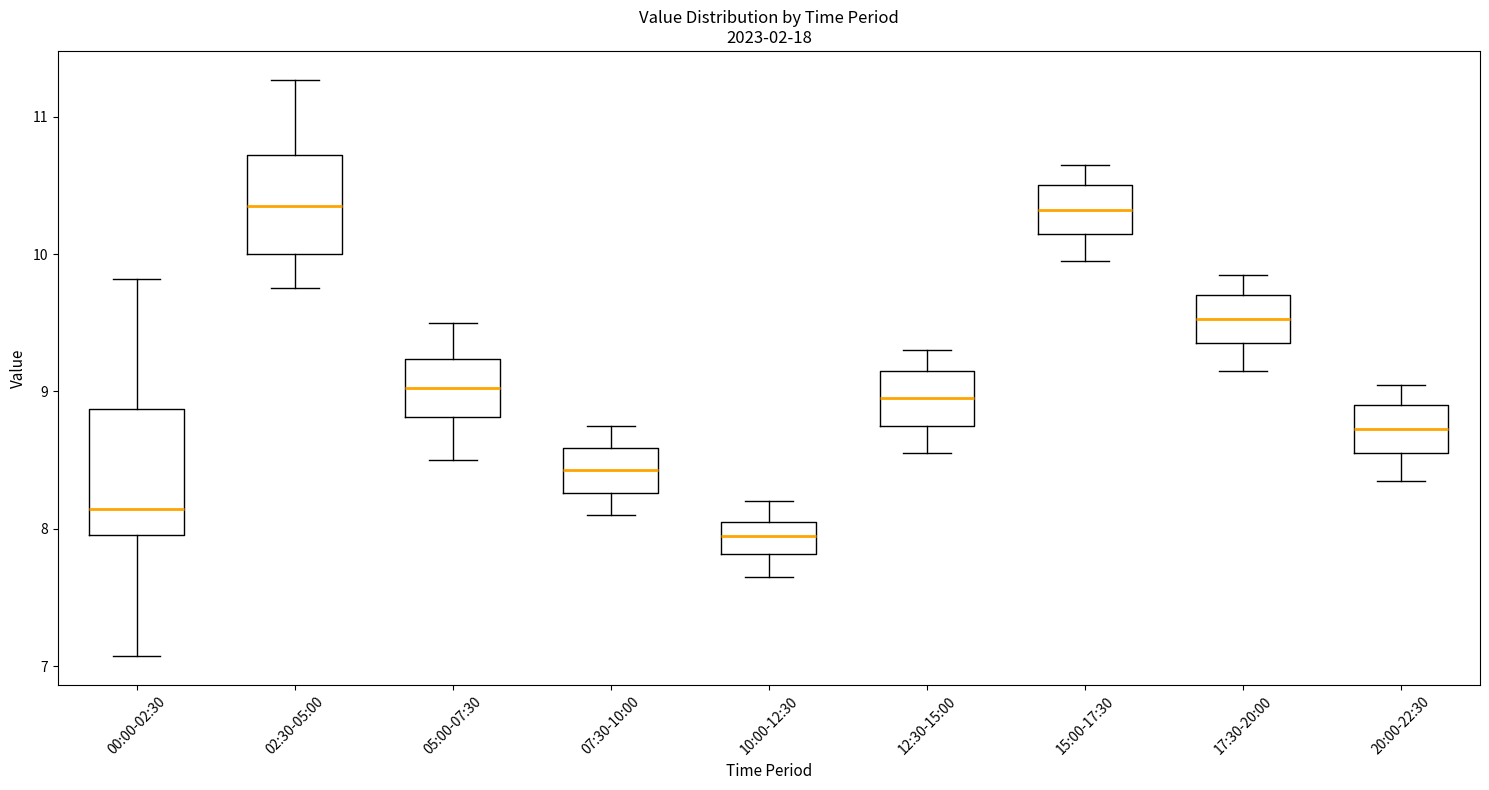

Reading left to right, read every box against the y-axis: the position of its median line, the range the box covers, and the ends of its whiskers. The values are not printed on the chart, so give them approximately, as read against the axis.

00:00-02:30: median 8.1, box 8.0 to 8.9, whiskers 7.1 to 9.8
02:30-05:00: median 10.4, box 10.0 to 10.7, whiskers 9.8 to 11.3
05:00-07:30: median 9.0, box 8.8 to 9.2, whiskers 8.5 to 9.5
07:30-10:00: median 8.4, box 8.3 to 8.6, whiskers 8.1 to 8.8
10:00-12:30: median 8.0, box 7.8 to 8.1, whiskers 7.7 to 8.2
12:30-15:00: median 9.0, box 8.8 to 9.2, whiskers 8.6 to 9.3
15:00-17:30: median 10.3, box 10.2 to 10.5, whiskers 10.0 to 10.7
17:30-20:00: median 9.5, box 9.4 to 9.7, whiskers 9.2 to 9.9
20:00-22:30: median 8.7, box 8.6 to 8.9, whiskers 8.4 to 9.1